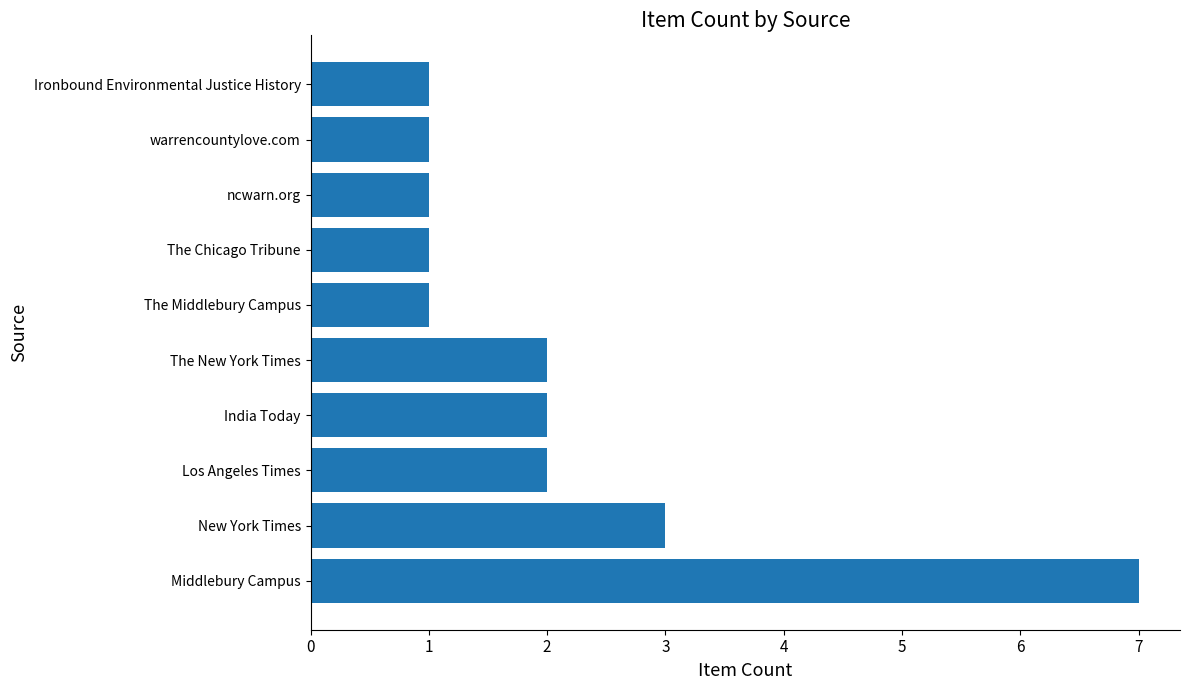

Approximately how many times larger is the value at India Today compared to ncwarn.org?

2.0